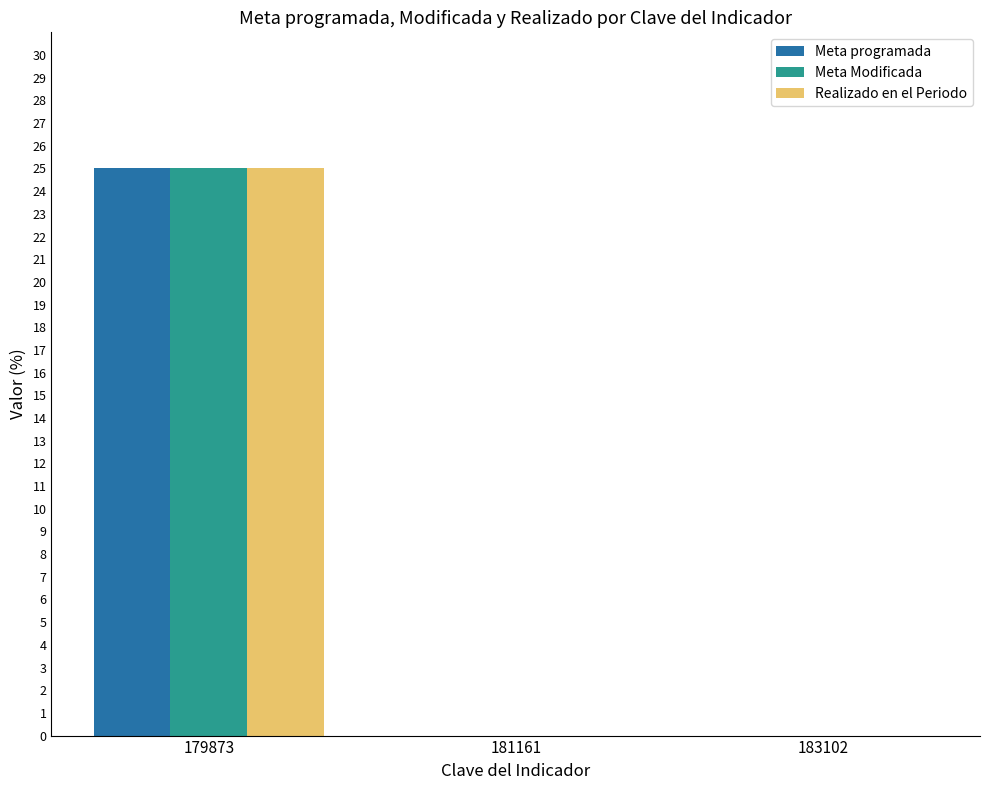

At which category is the sum across all series the highest?

179873